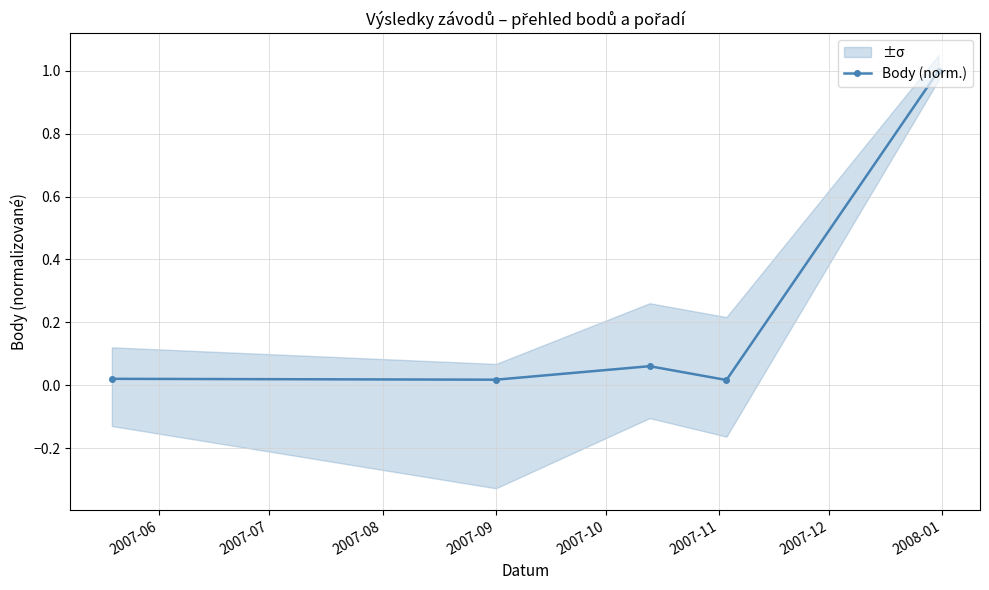

Reading left to right, what are all the values shown in this chart?

0.0	0.0	0.1	0.0	1.0